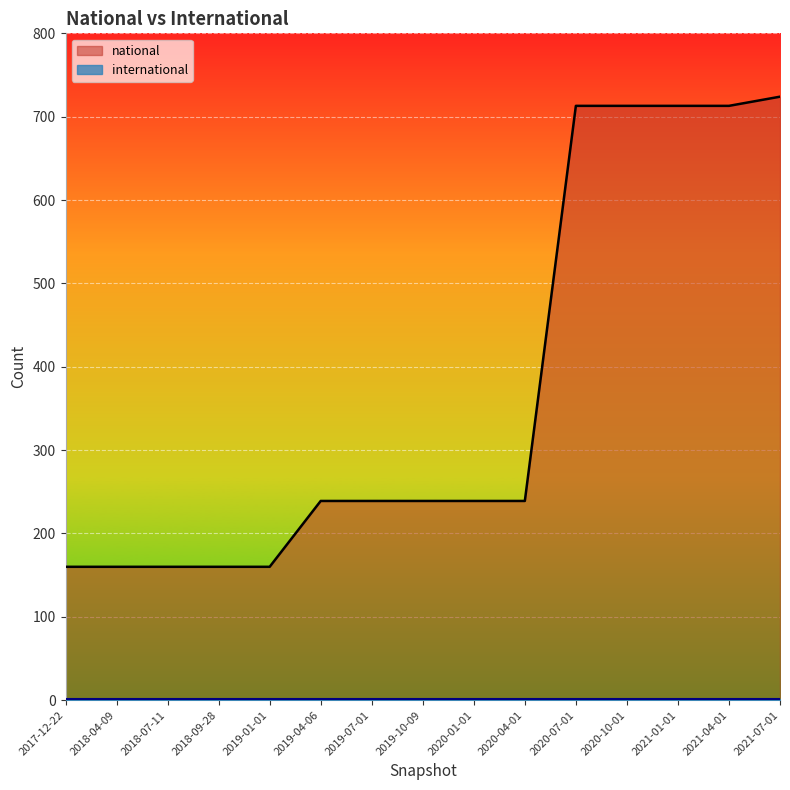

What position from the right is 2020-10-01?

4